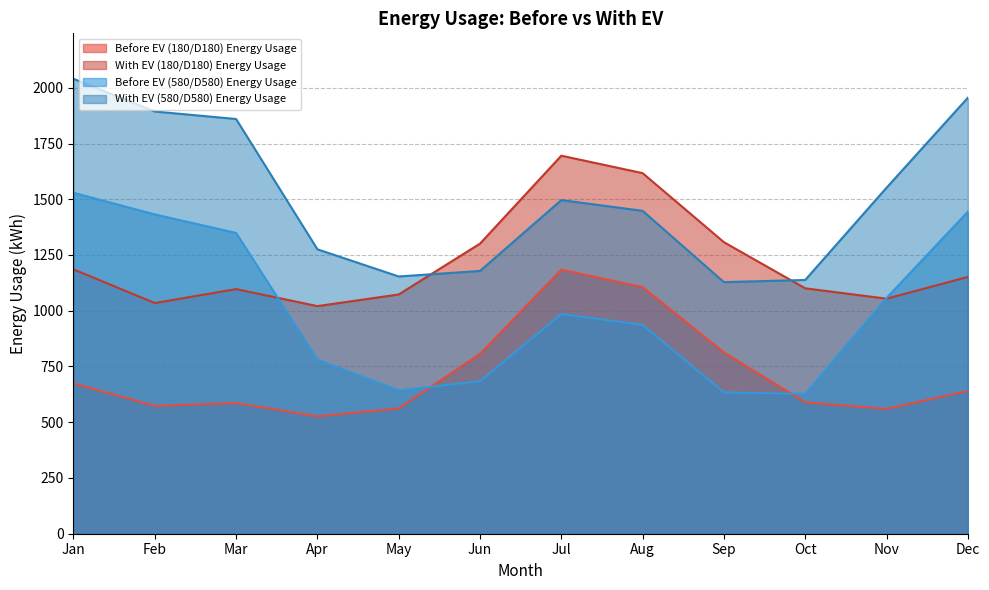

Which series has the largest range (max minus min)?

With EV (580/D580) Energy Usage